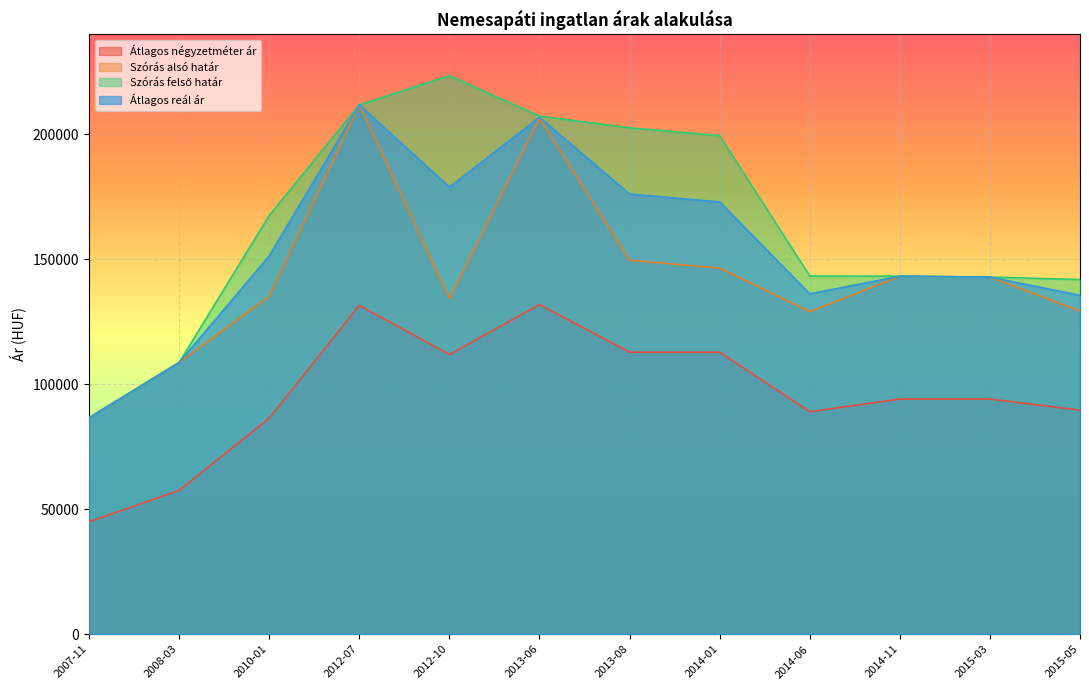

How many lines are shown in the chart?

4